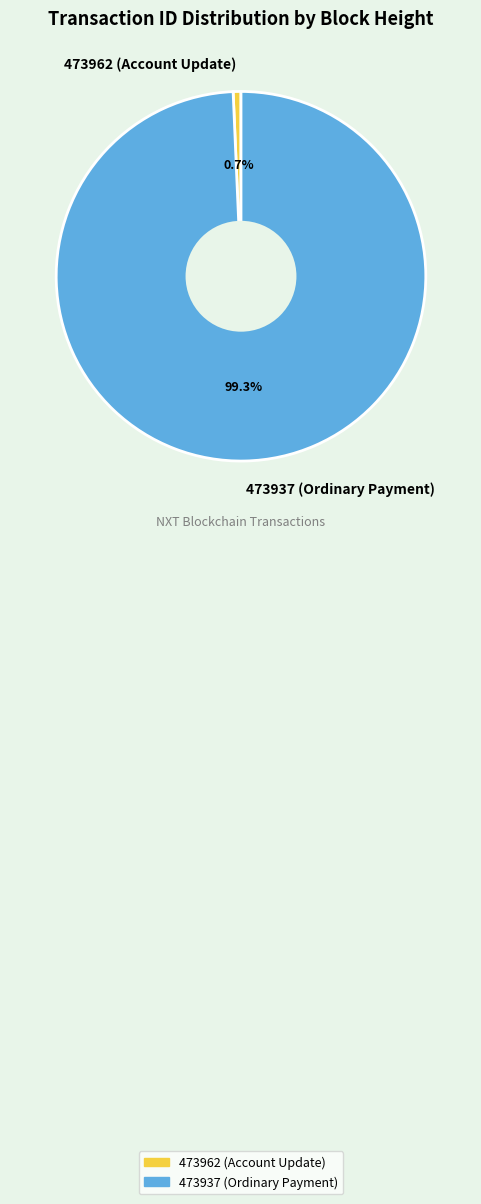

Which category has the biggest portion of the pie?

473937 (Ordinary Payment)